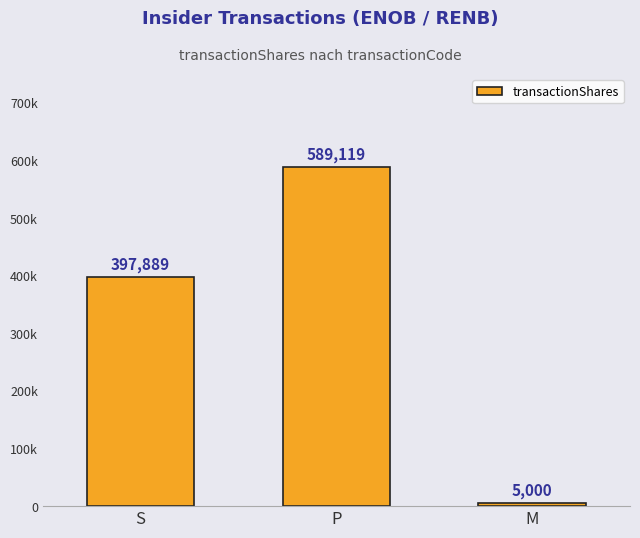

The chart shows a value of 699305 at S. True or false?

False